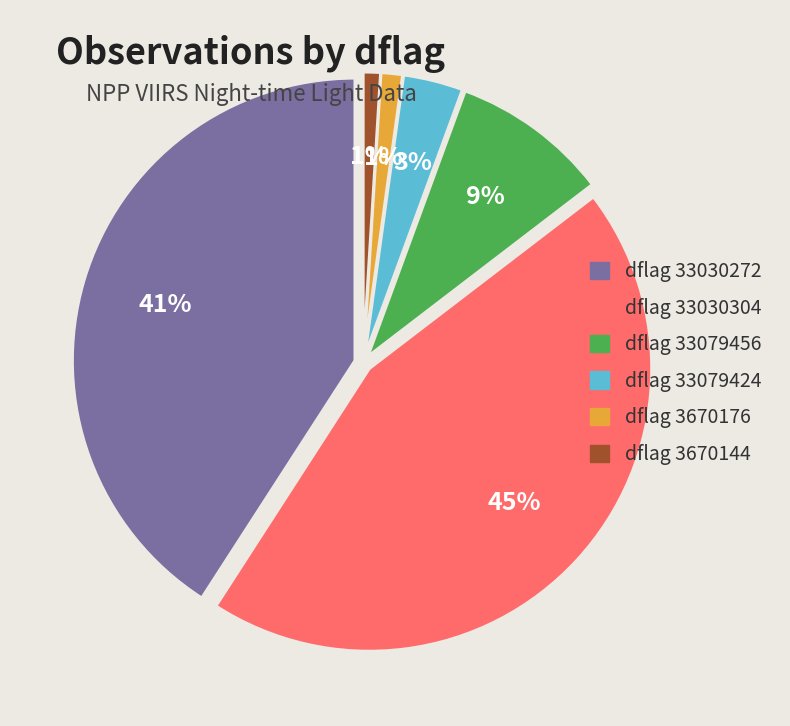

Combined, what portion of the pie is 33030304 and 33030272?

85.4%